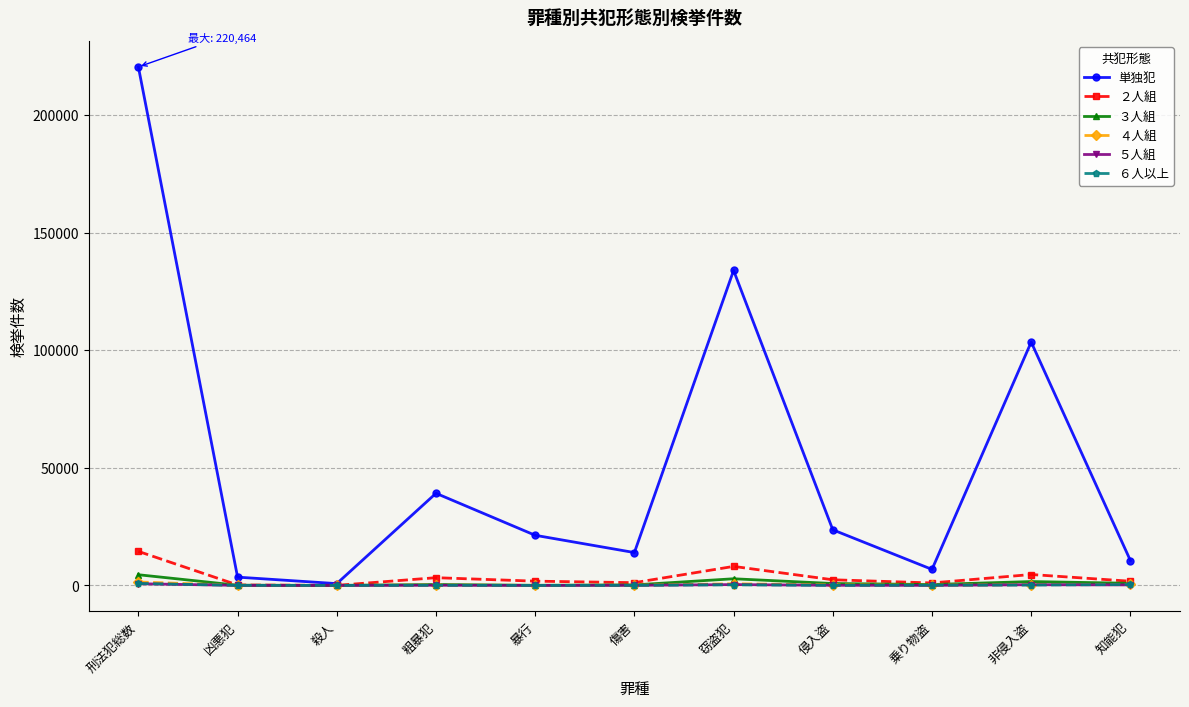

What is the maximum value for ５人組?

716